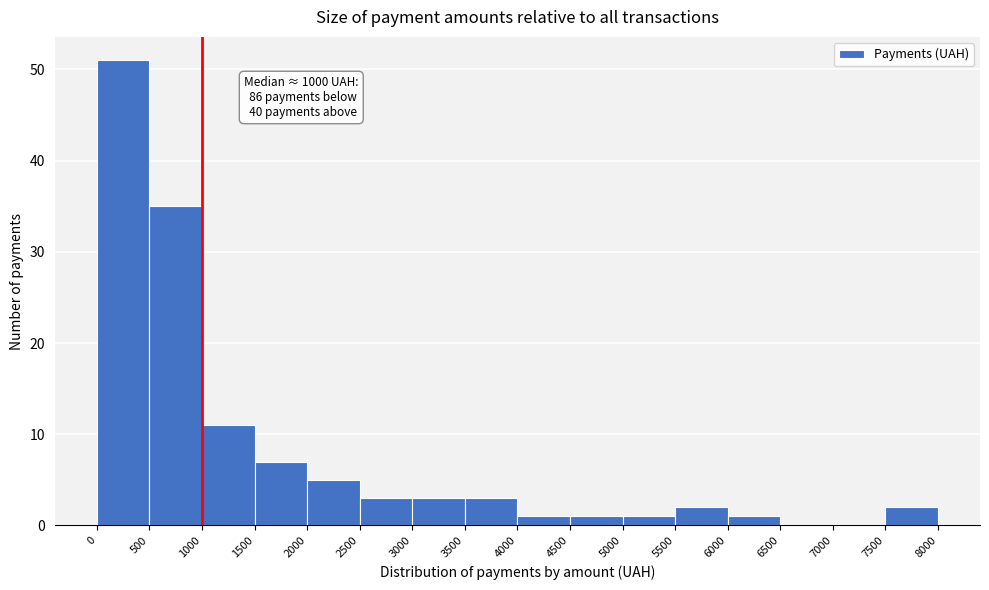

Which range on the x-axis has the tallest bar?

0 to 500